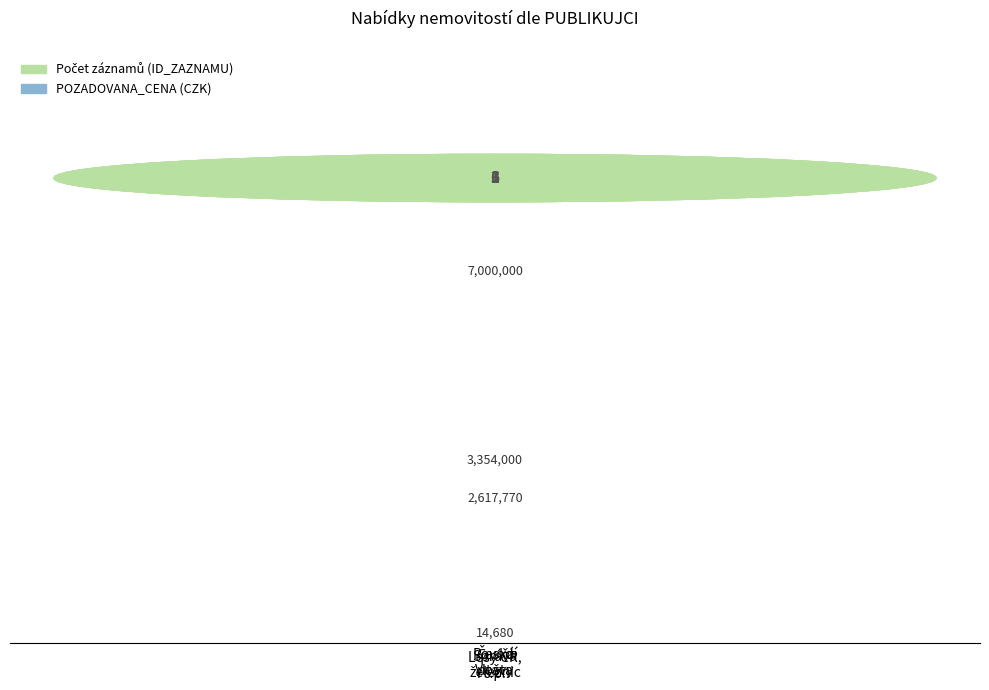

How many values are between 2617770 and 7000000?

3